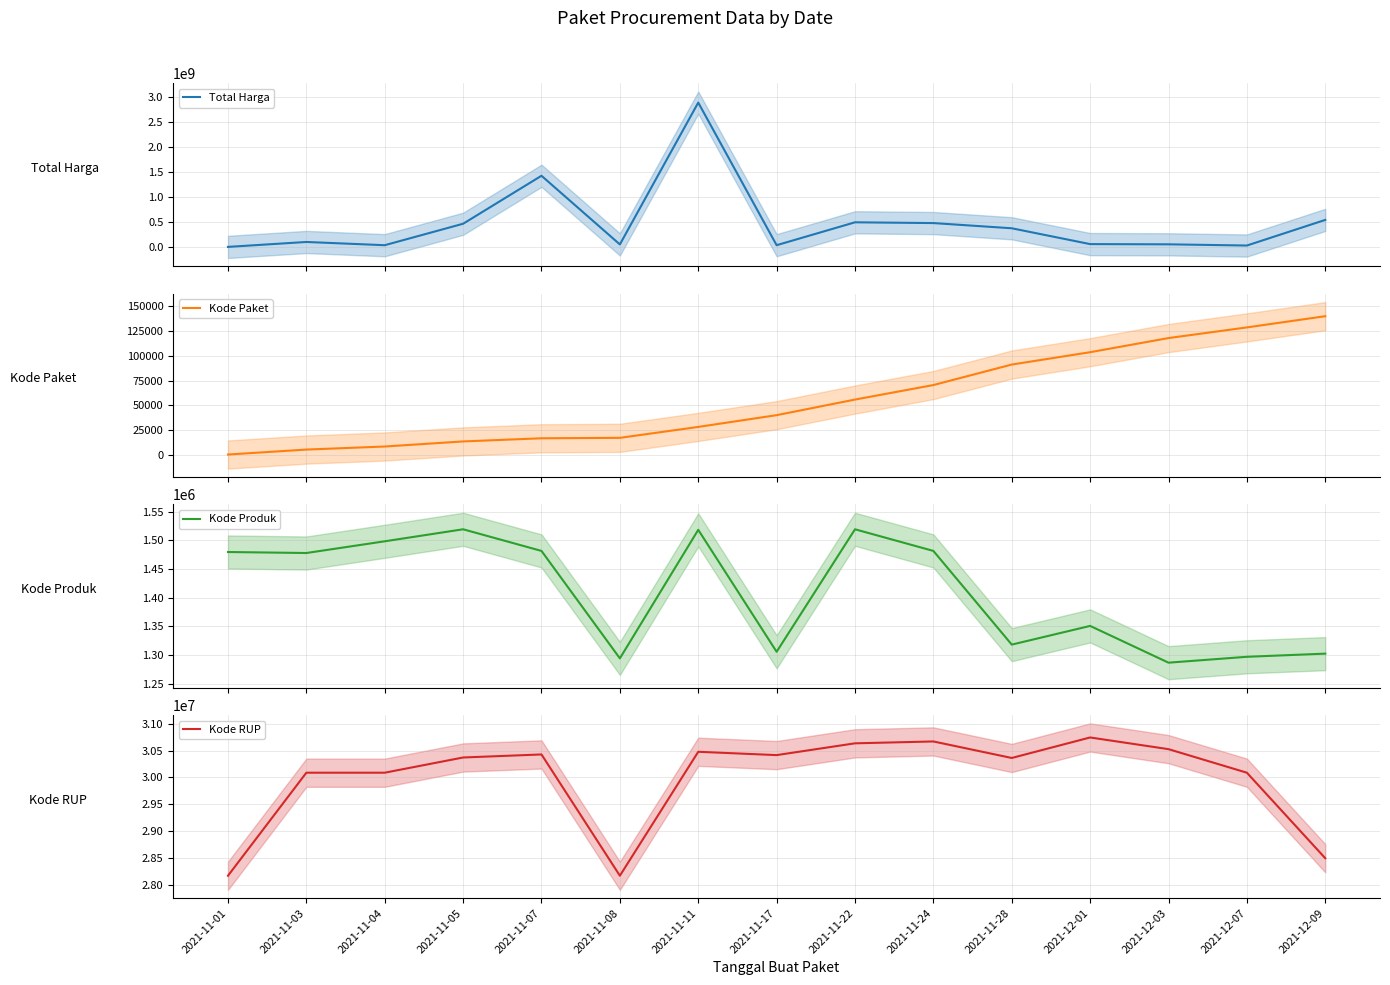

Which series ends up on top after the final intersection of Total Harga and Kode RUP?

Total Harga